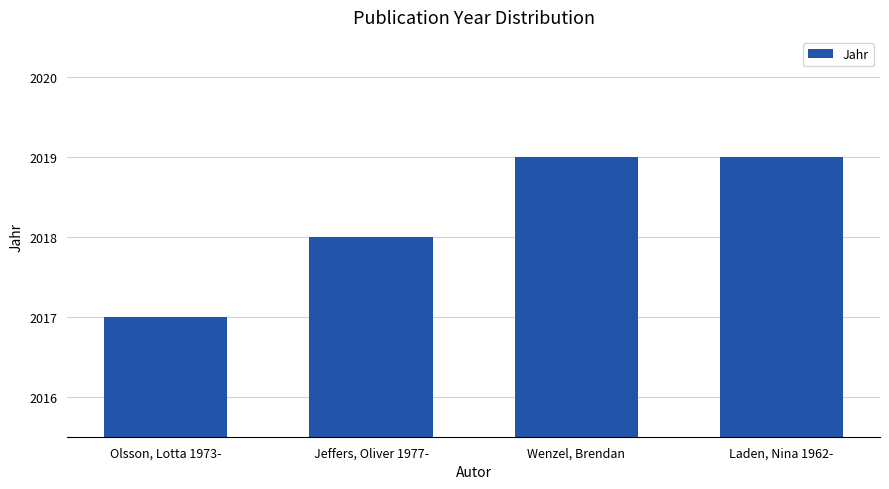

What position from the left is Olsson, Lotta 1973-?

1